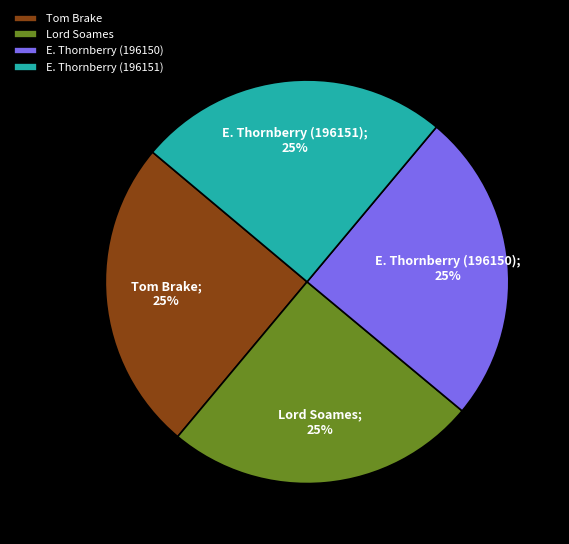

What percentage is the Lord Soames slice, to the nearest percent?

25%